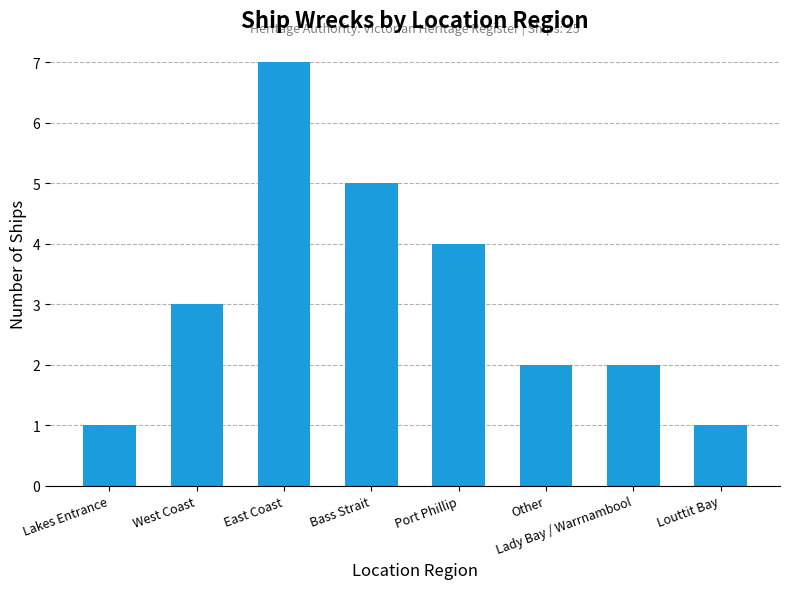

Approximately how many times larger is the value at West Coast compared to Louttit Bay?

3.0